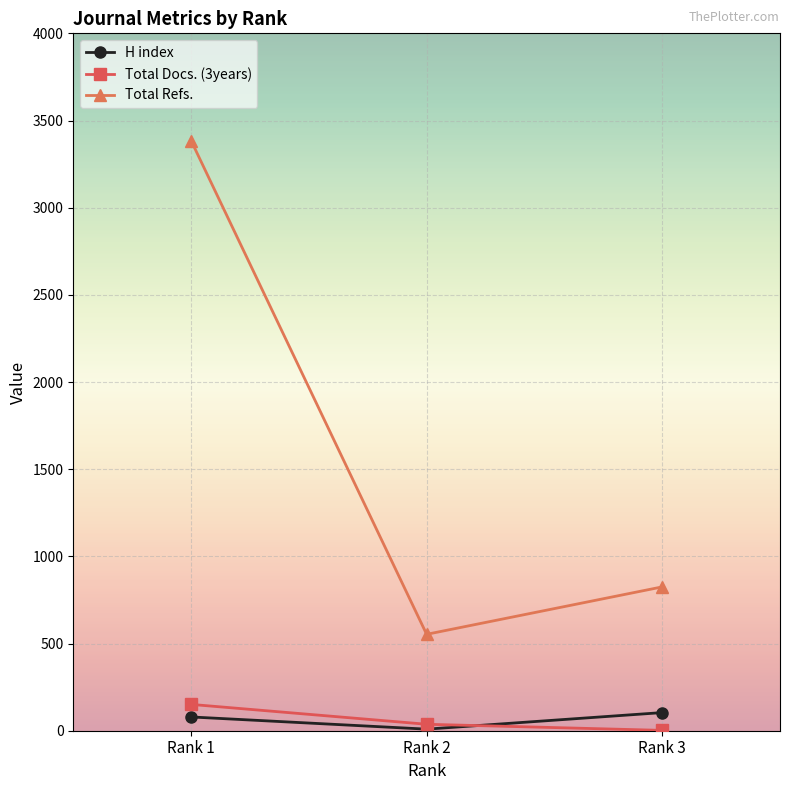

What is the minimum value shown in the chart?

2